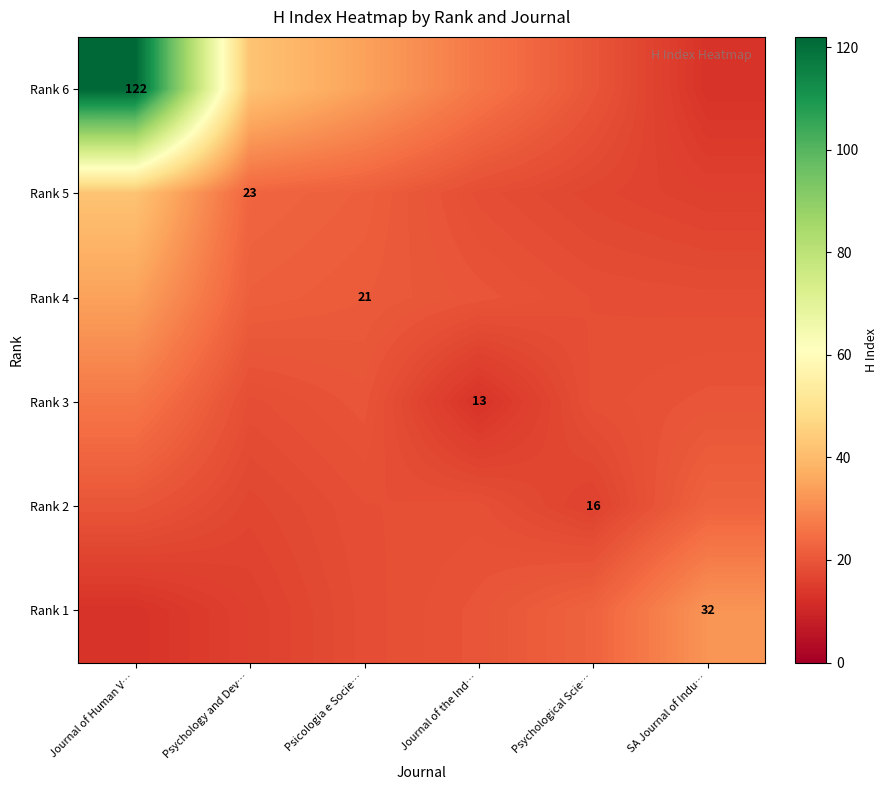

At how many categories does at least one series exceed 35?

2